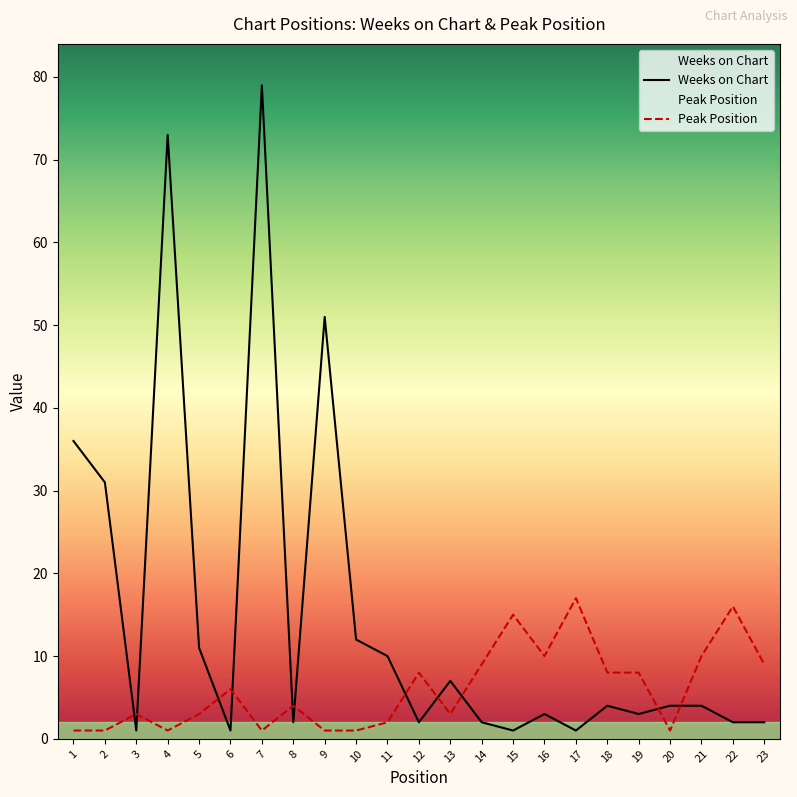

At which category does Peak Position reach its first local valley?

4